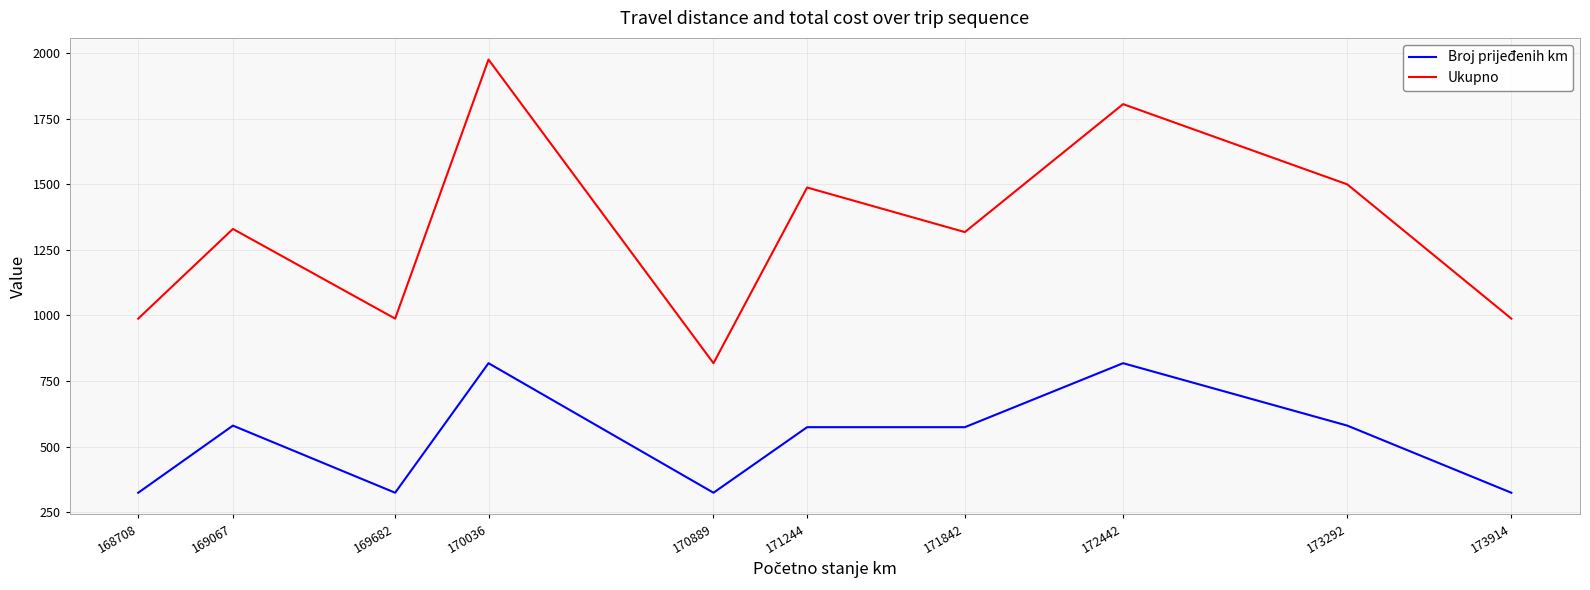

Which series has the largest range (max minus min)?

Ukupno